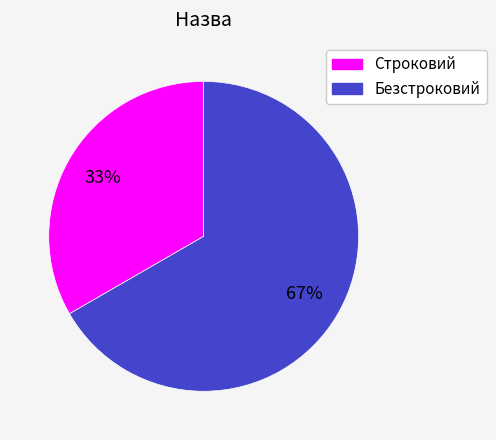

True or false: Безстроковий accounts for 67% of the total.

True